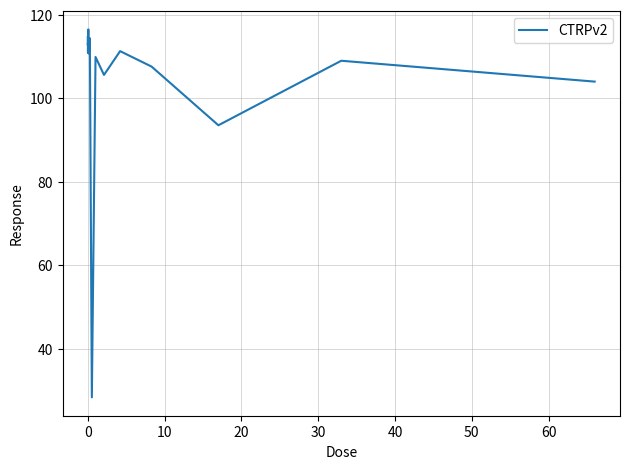

What is the greatest value displayed?

116.5